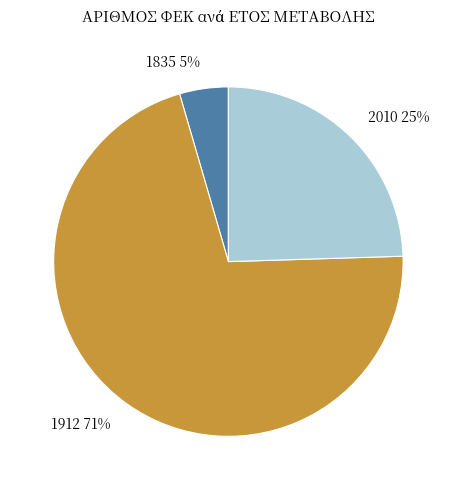

How many segments does this pie chart have?

3